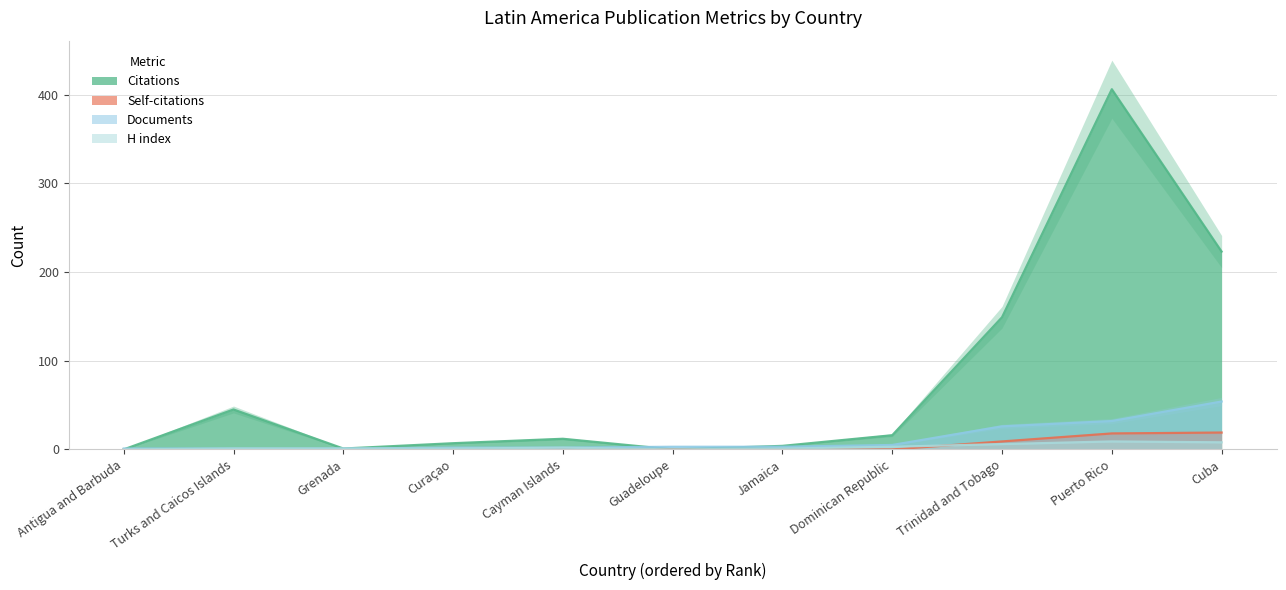

Reading left to right, list all the values displayed in this chart.

Citations: Antigua and Barbuda=0	Turks and Caicos Islands=45	Grenada=1	Curaçao=7	Cayman Islands=12	Guadeloupe=0	Jamaica=4	Dominican Republic=16	Trinidad and Tobago=149	Puerto Rico=406	Cuba=223
Self-citations: Antigua and Barbuda=0	Turks and Caicos Islands=0	Grenada=0	Curaçao=0	Cayman Islands=1	Guadeloupe=0	Jamaica=0	Dominican Republic=0	Trinidad and Tobago=9	Puerto Rico=18	Cuba=19
Documents: Antigua and Barbuda=1	Turks and Caicos Islands=1	Grenada=1	Curaçao=2	Cayman Islands=2	Guadeloupe=3	Jamaica=3	Dominican Republic=5	Trinidad and Tobago=26	Puerto Rico=32	Cuba=54
H index: Antigua and Barbuda=0	Turks and Caicos Islands=1	Grenada=1	Curaçao=1	Cayman Islands=2	Guadeloupe=0	Jamaica=1	Dominican Republic=3	Trinidad and Tobago=6	Puerto Rico=9	Cuba=8